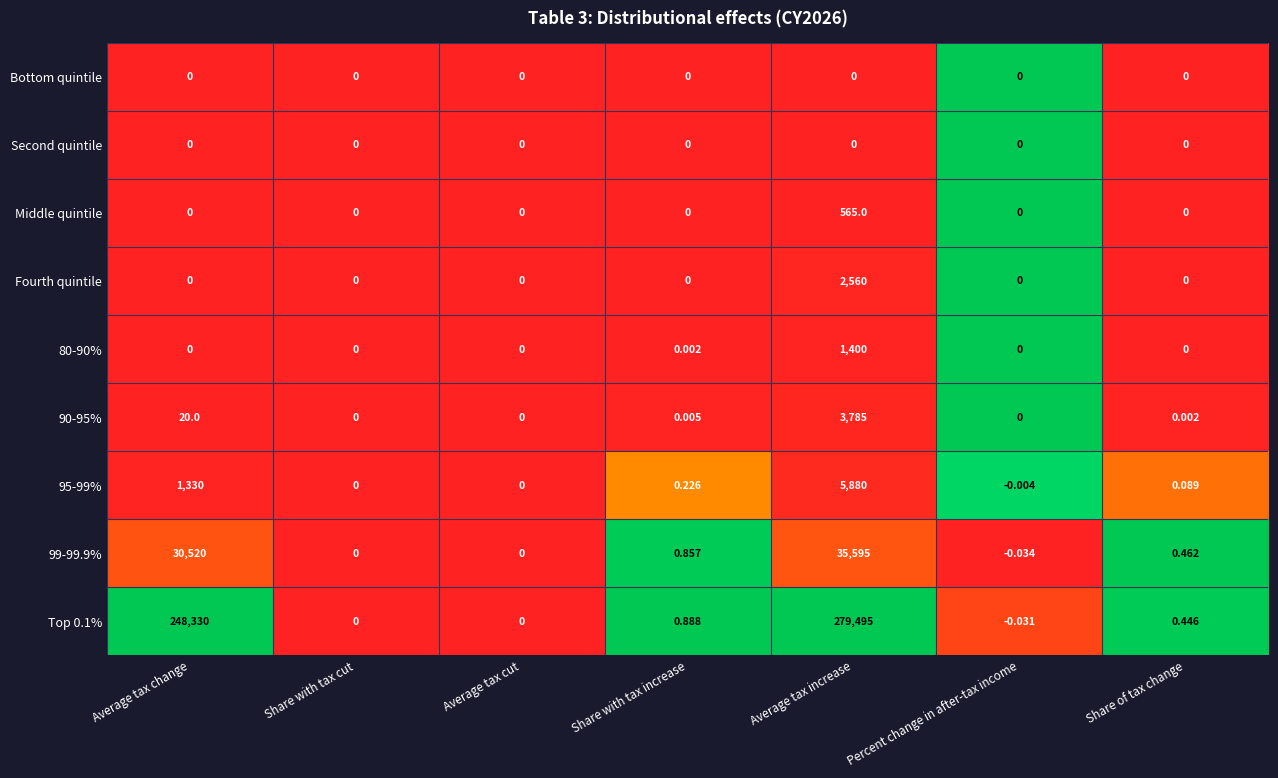

Which category has the highest value in the 99-99.9% series?

Average tax increase